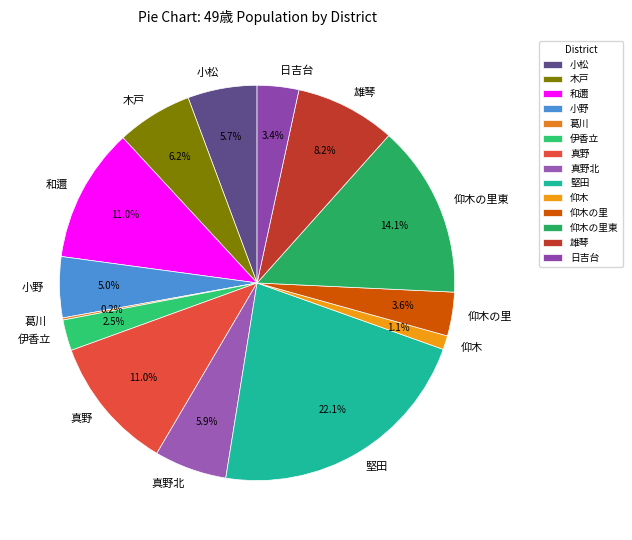

To the nearest percent, what percentage of the pie is 真野北?

6%